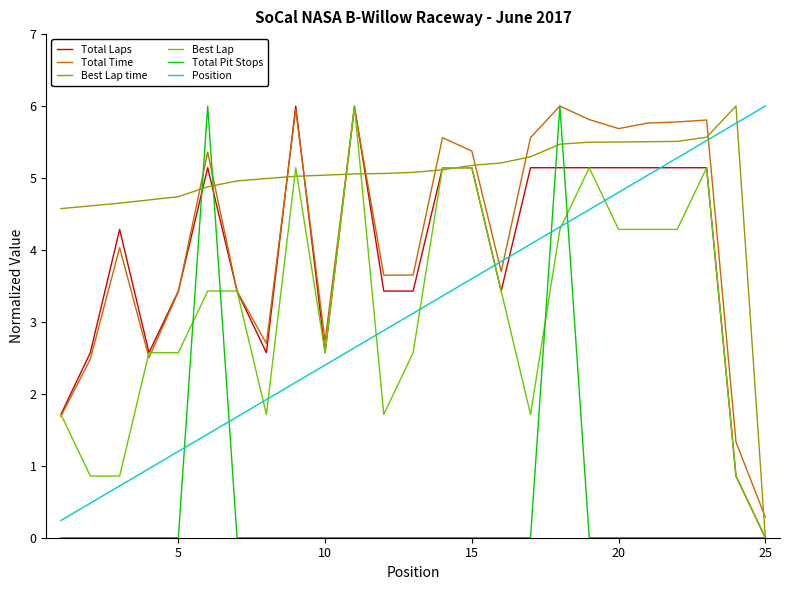

True or false: Total Time and Best Lap time cross at least once.

True